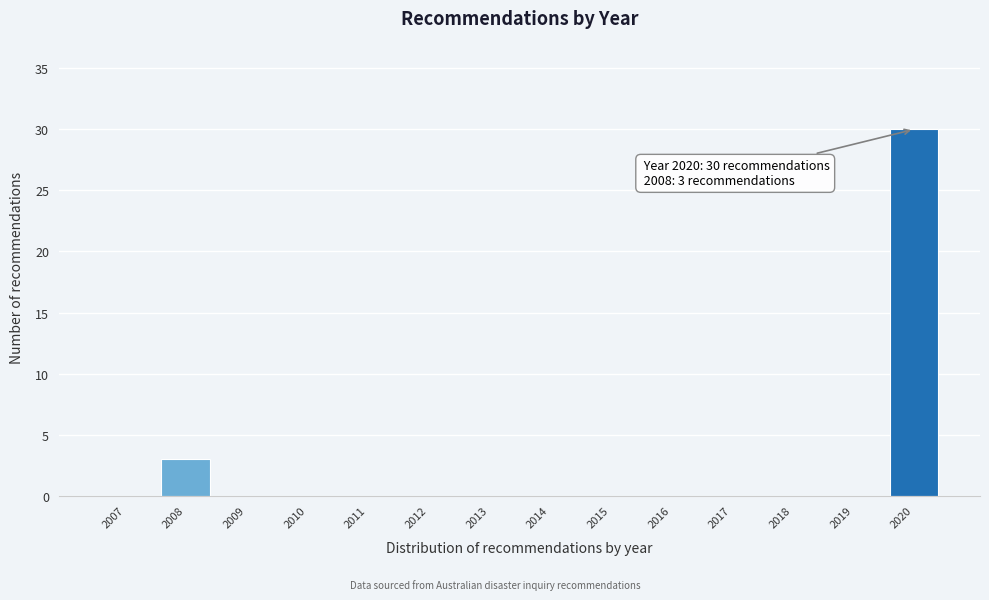

Reading left to right, transcribe all the data shown in this chart.

2007=0	2008=3	2009=0	2010=0	2011=0	2012=0	2013=0	2014=0	2015=0	2016=0	2017=0	2018=0	2019=0	2020=30